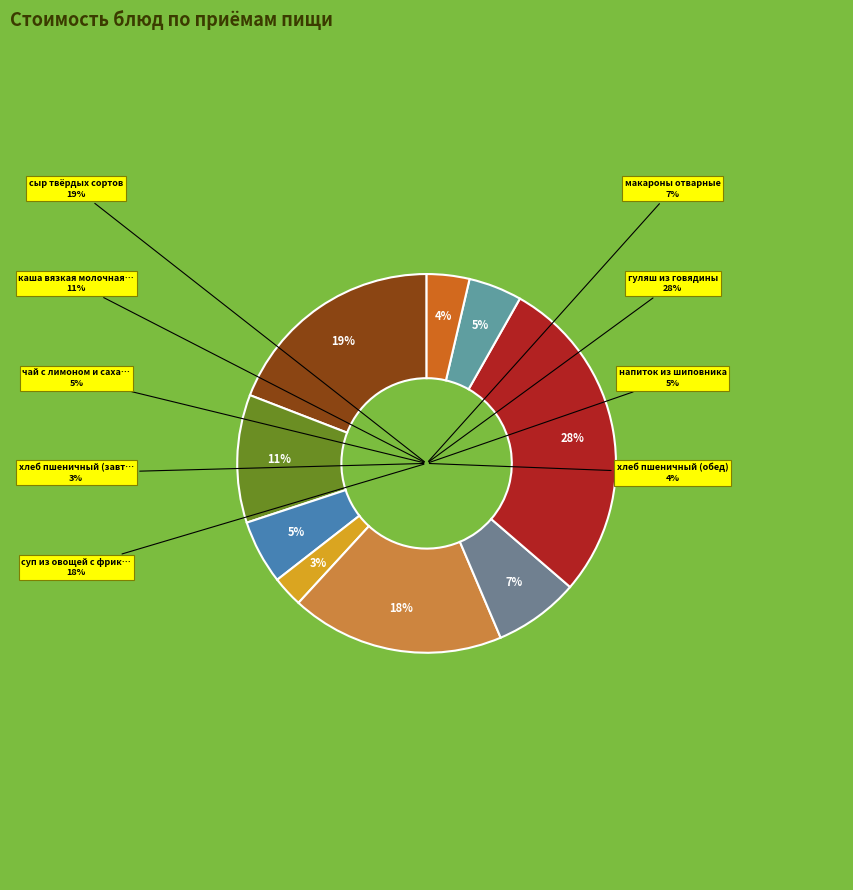

Does any single category account for the majority?

No